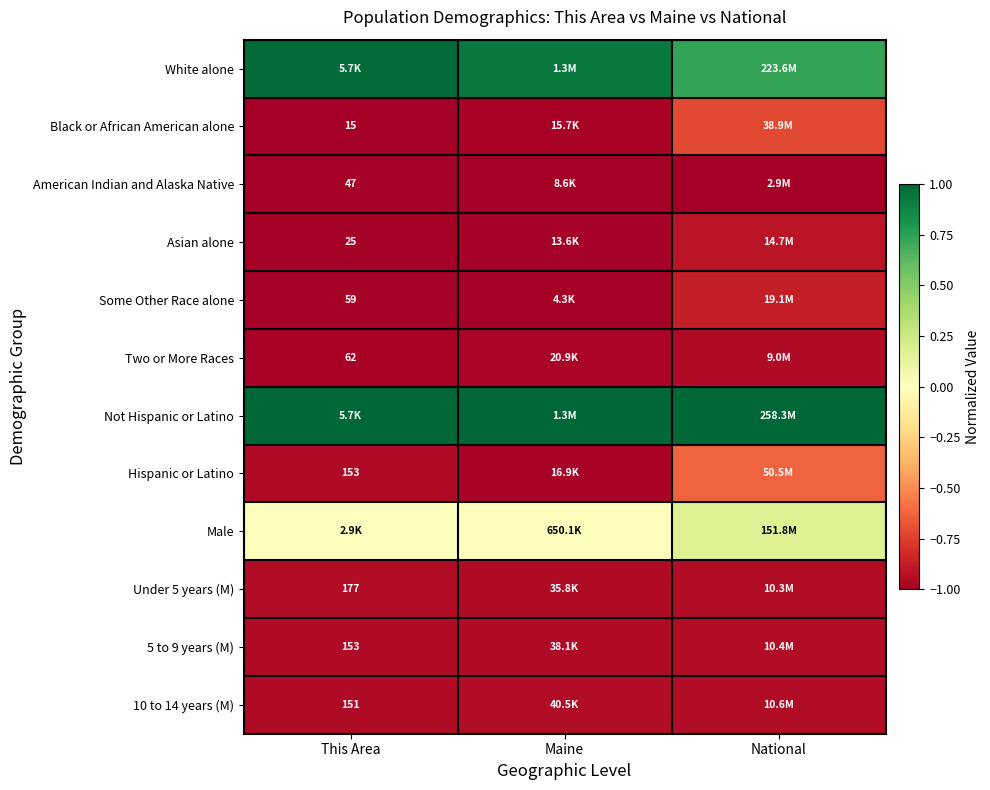

Read the 10 to 14 years (M) value at This Area.

-1.0